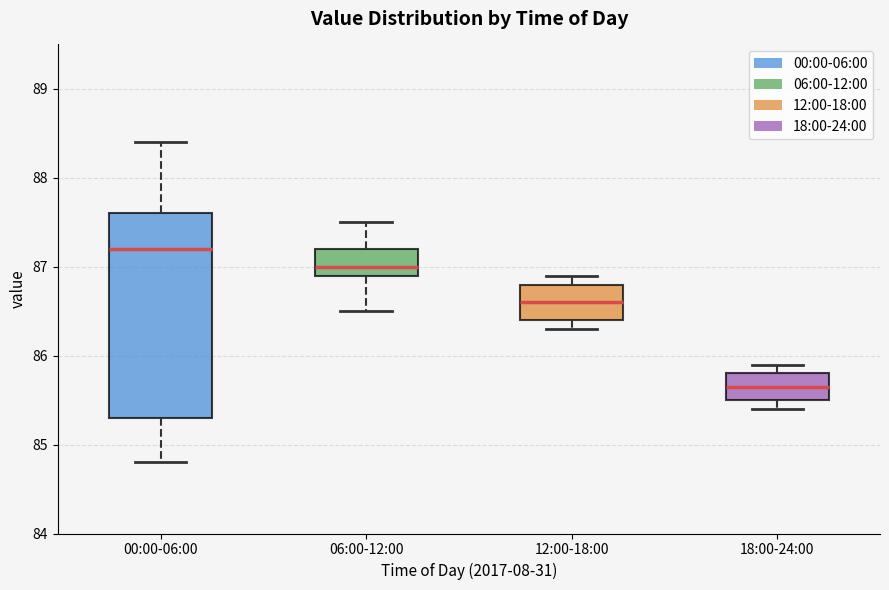

Which box is the tallest, from its lower edge to its upper edge?

00:00-06:00